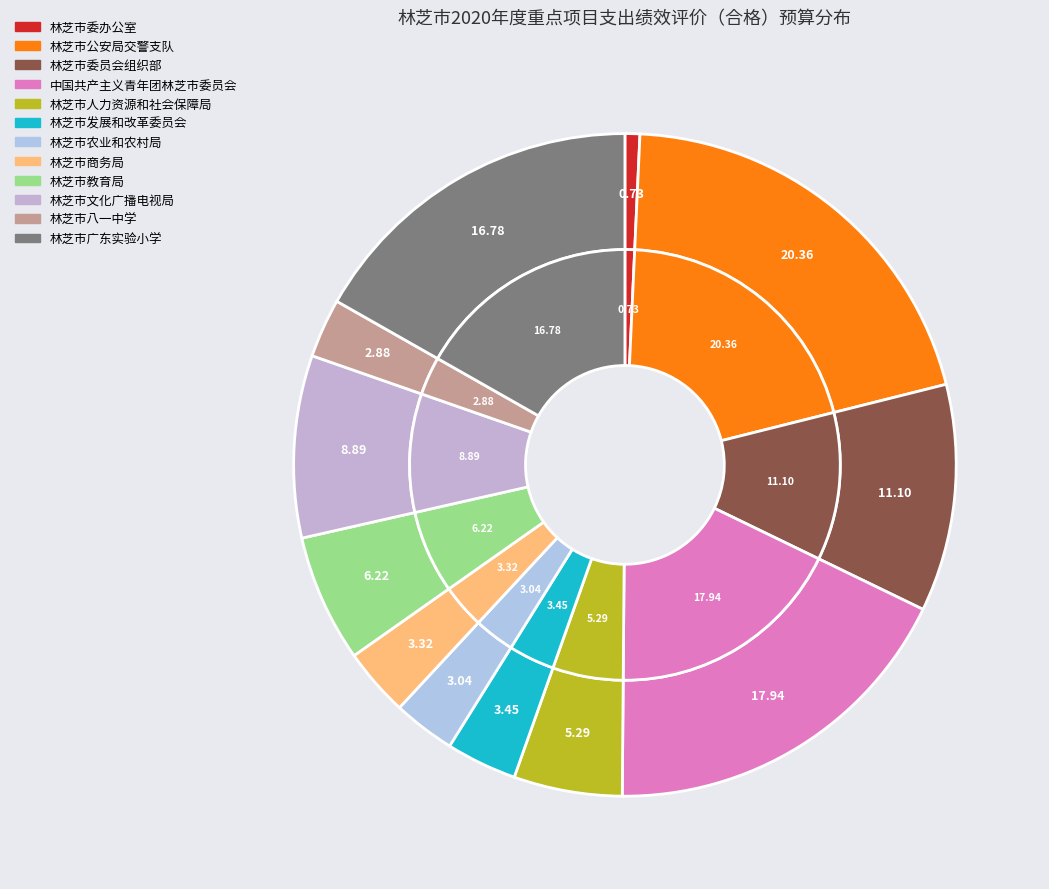

Which category has the biggest portion of the pie?

林芝市公安局交警支队